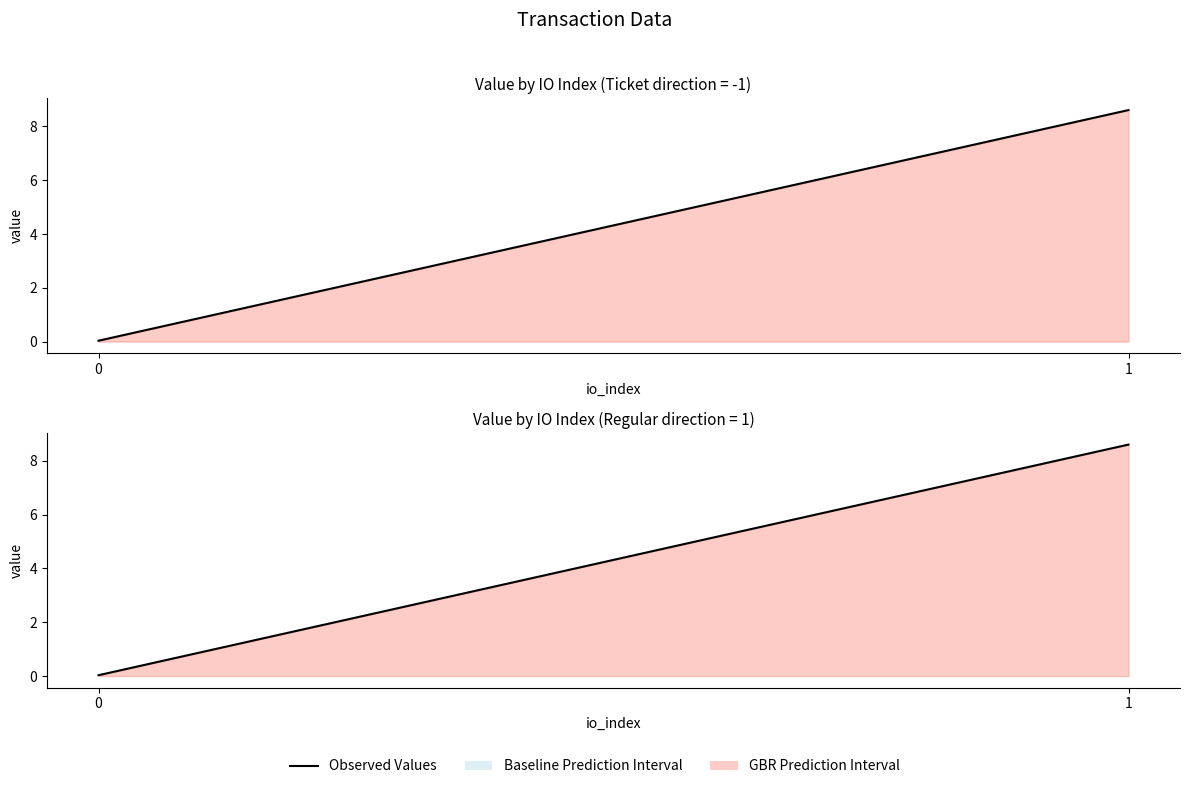

Is the value of Regular Values at 0 greater than the value of Ticket Values at 1?

No